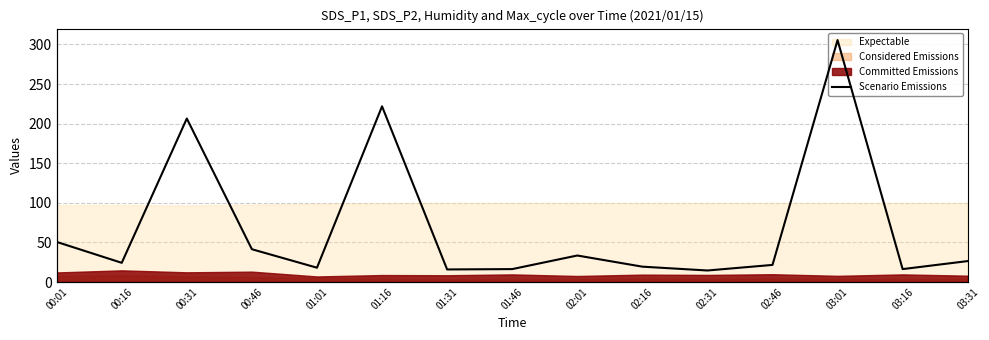

Approximately how many times larger is the value at 00:46 compared to 02:01?

1.0